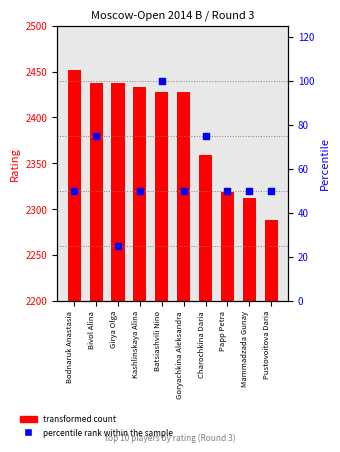

What is the total value across all series at Mammadzada Gunay?

2362